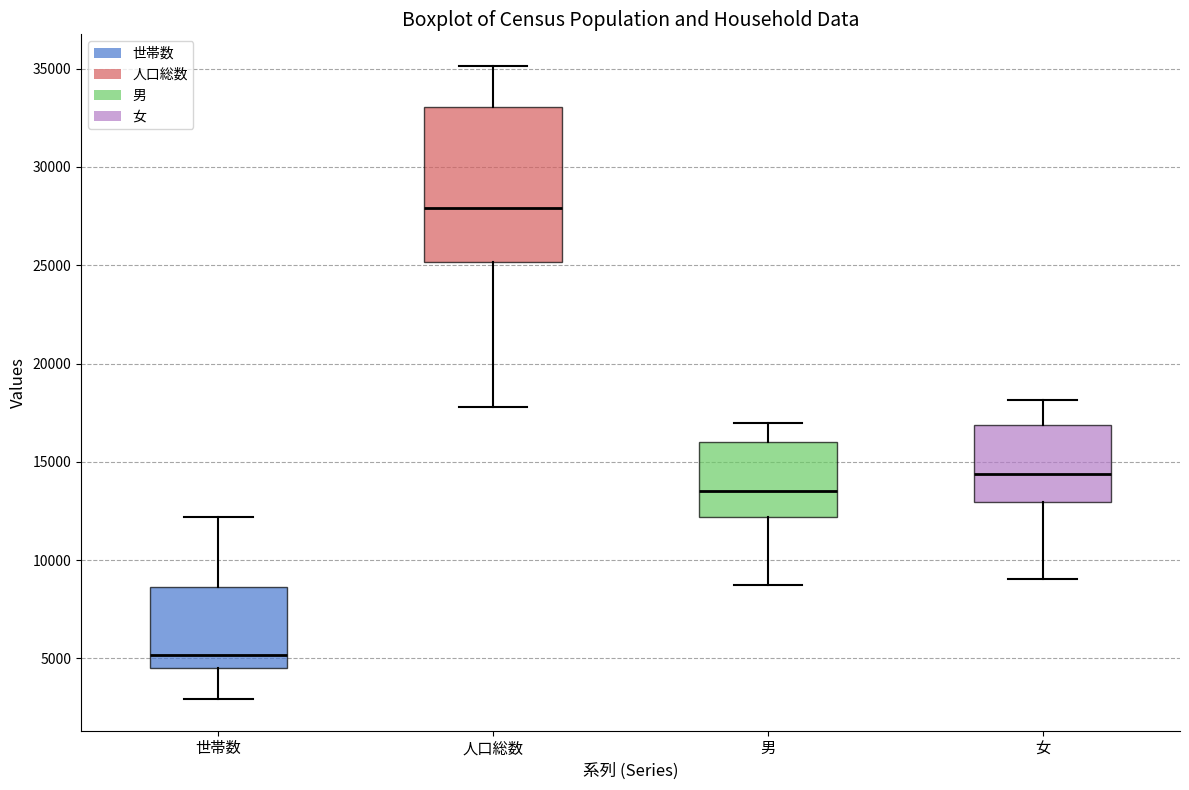

Which box's median line is the lowest?

世帯数